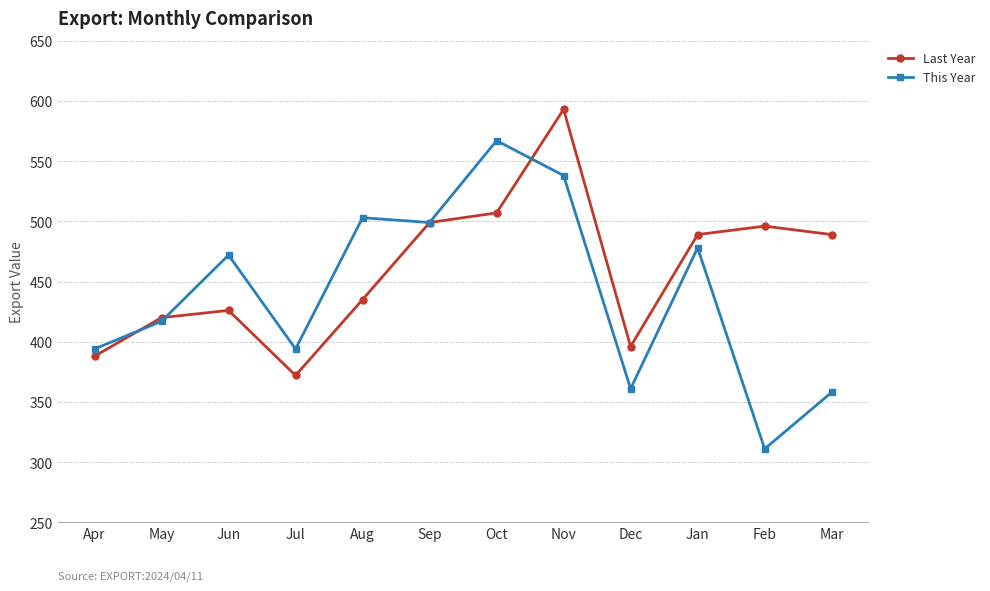

List the series in order of their overall mean, highest first.

Last Year, This Year